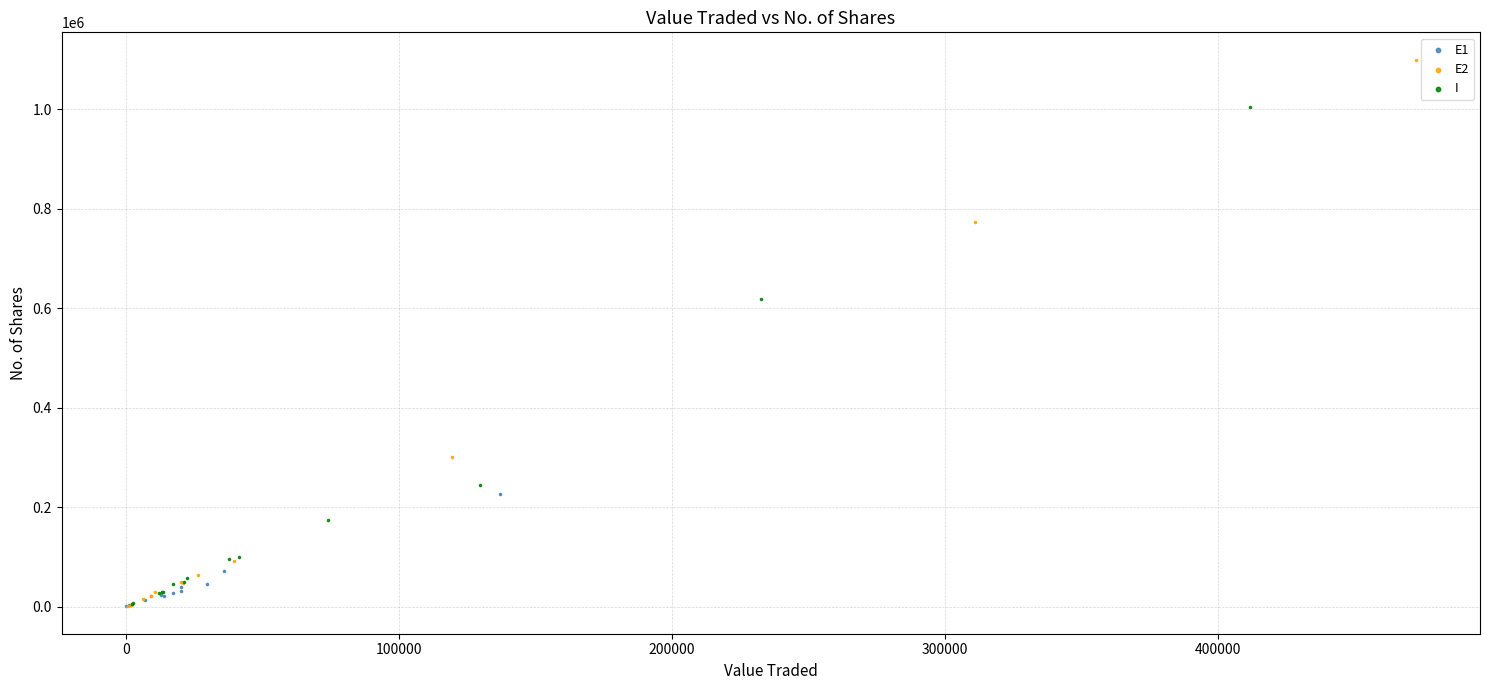

Which series reaches the maximum Y coordinate?

E2